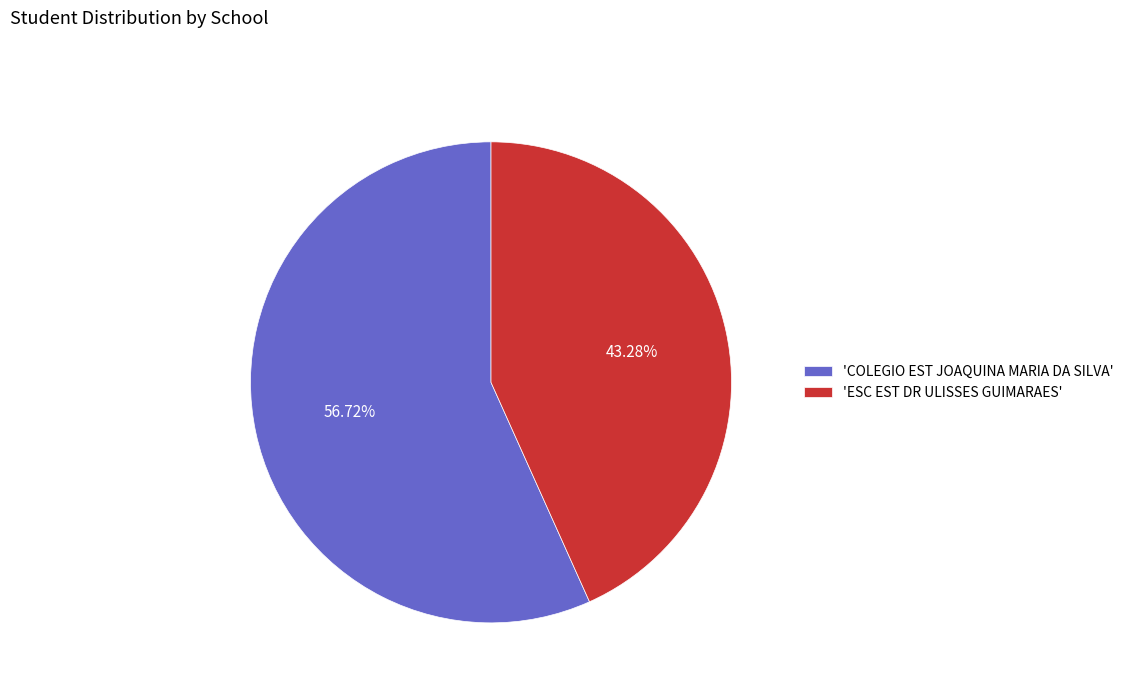

Count the number of slices in the pie.

2